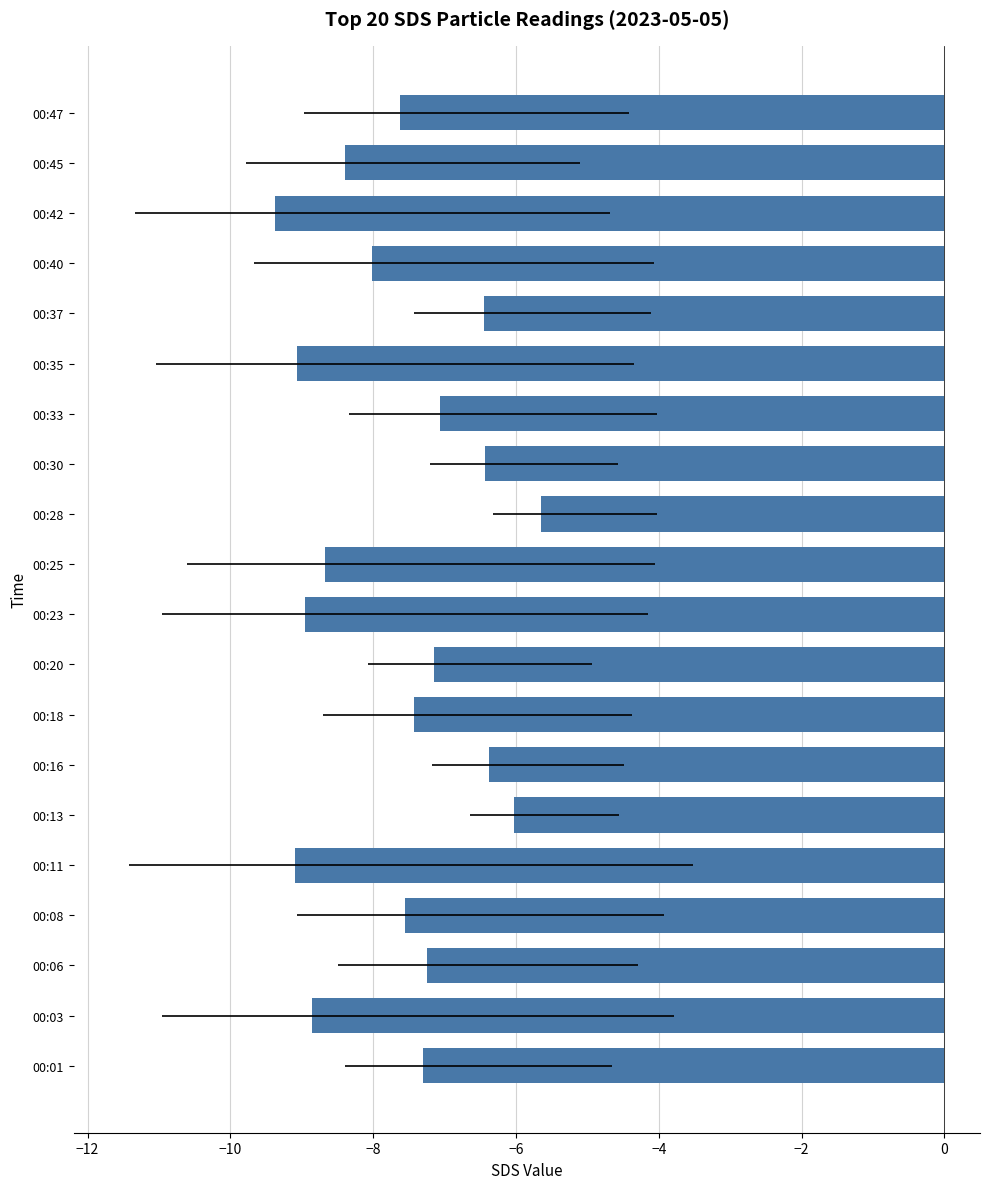

How many categories are shown in the chart?

20